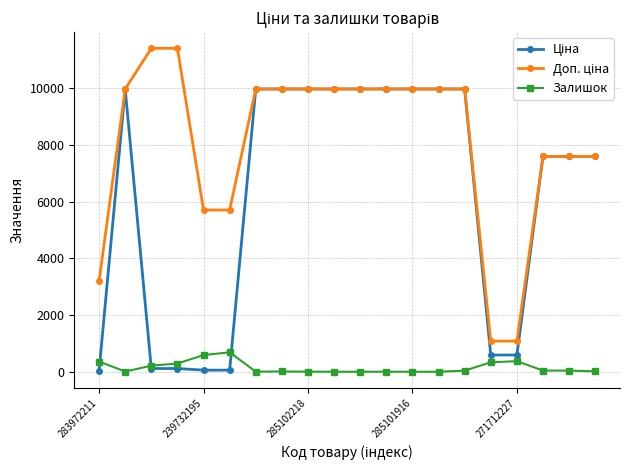

True or false: Залишок has more than 2 points higher than both neighbors.

True